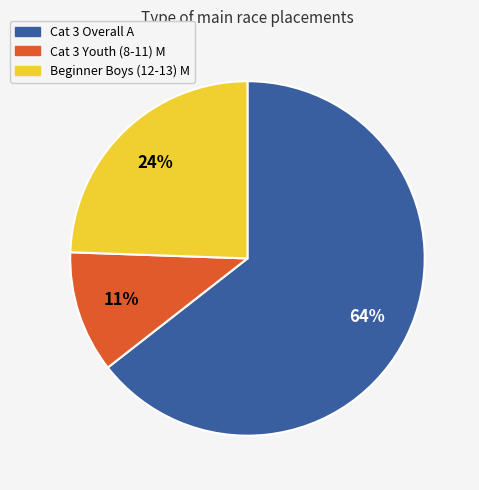

Is it true that Cat 3 Youth (8-11) M is 11% of the pie?

True